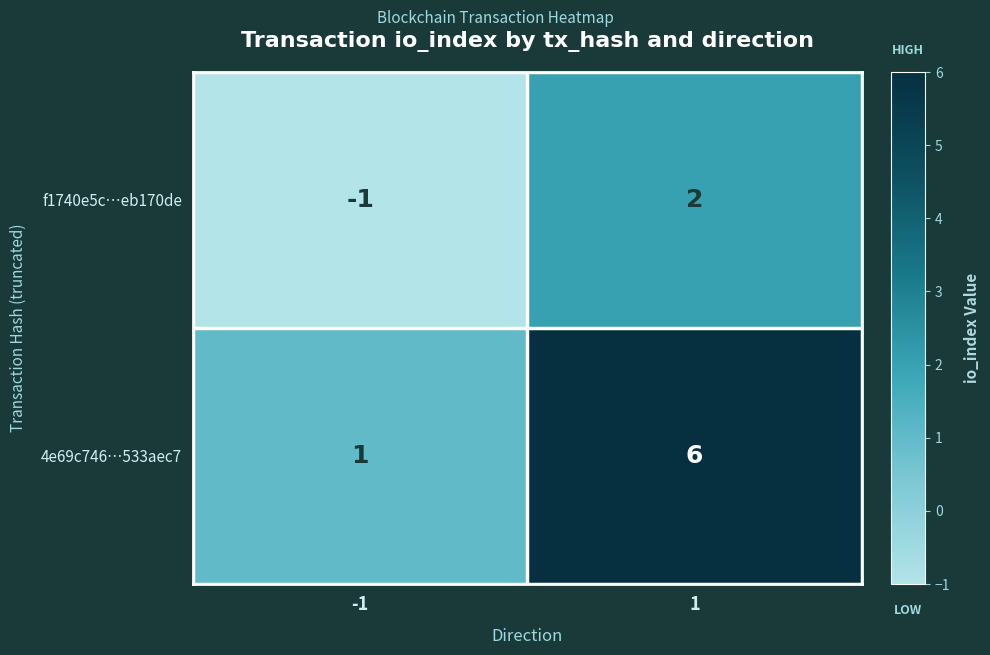

Which series has the widest spread of values?

4e69c746…533aec7